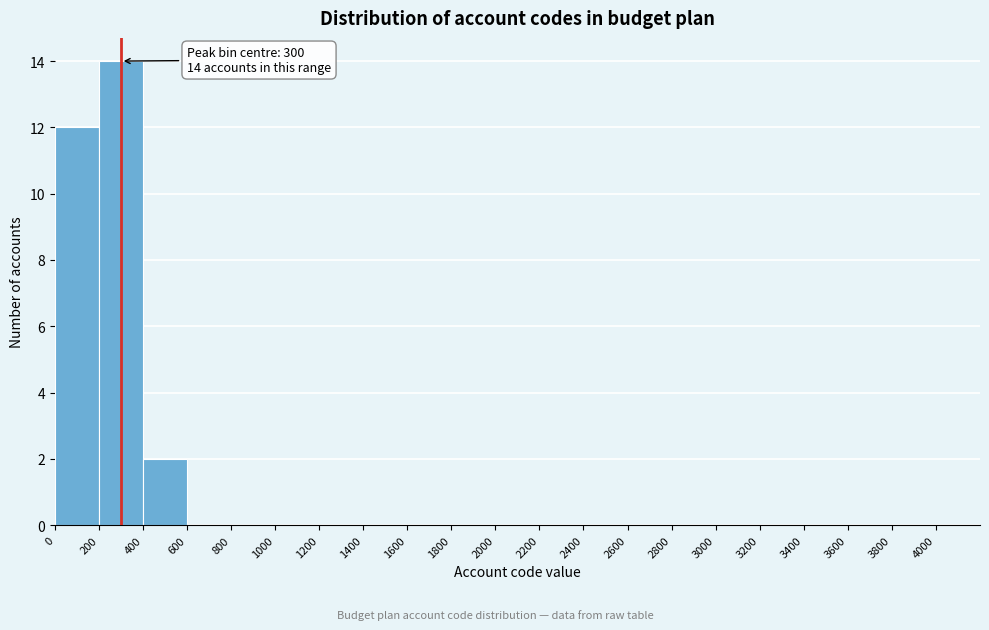

Over which range of the x-axis is the bar tallest?

200 to 400